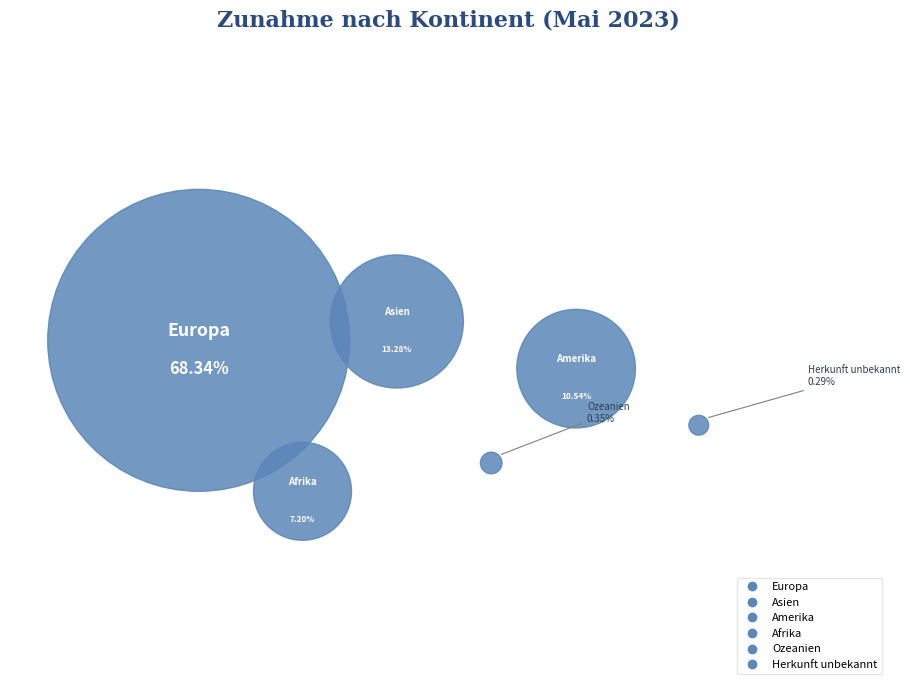

To the nearest percent, what is the difference between the largest and smallest slice percentages?

68%